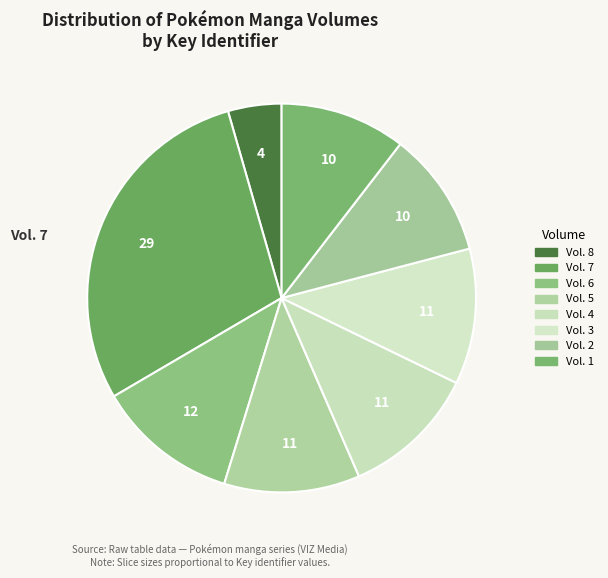

The Vol. 4 slice represents 1% of the pie. True or false?

False